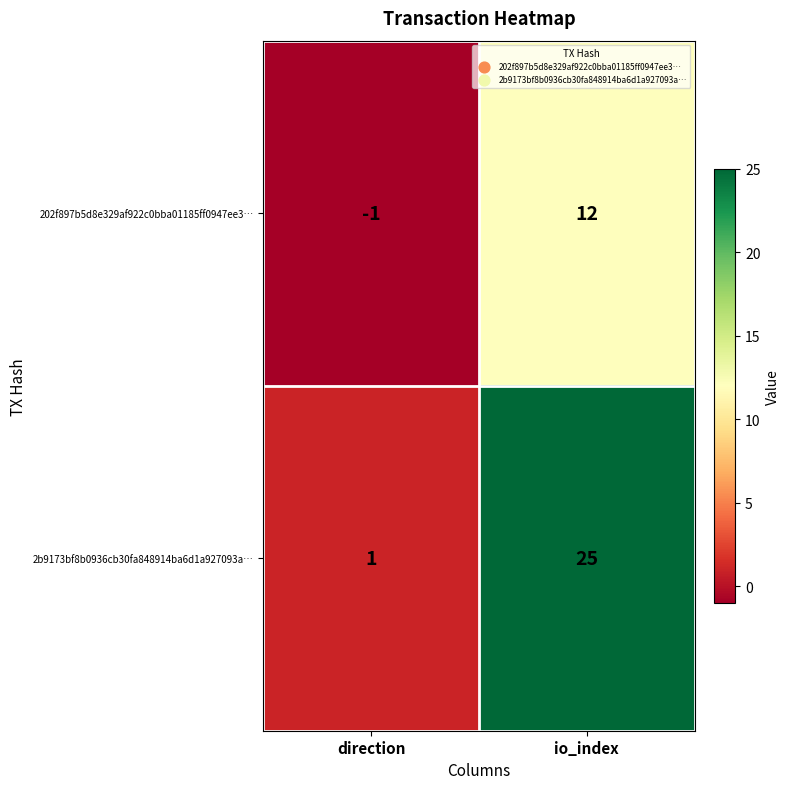

What is the maximum value shown in the chart?

25